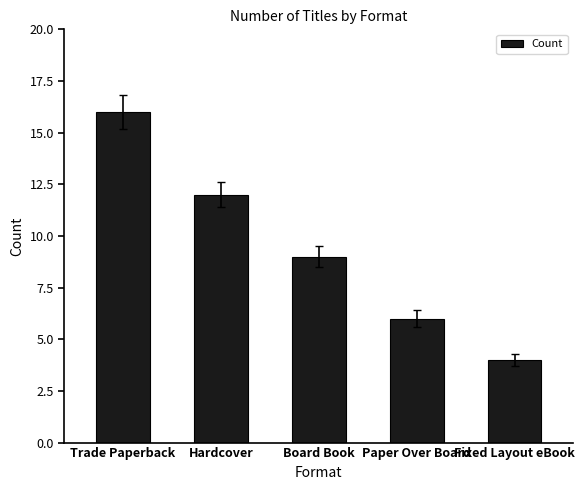

What is the difference between the second highest and second lowest values?

6